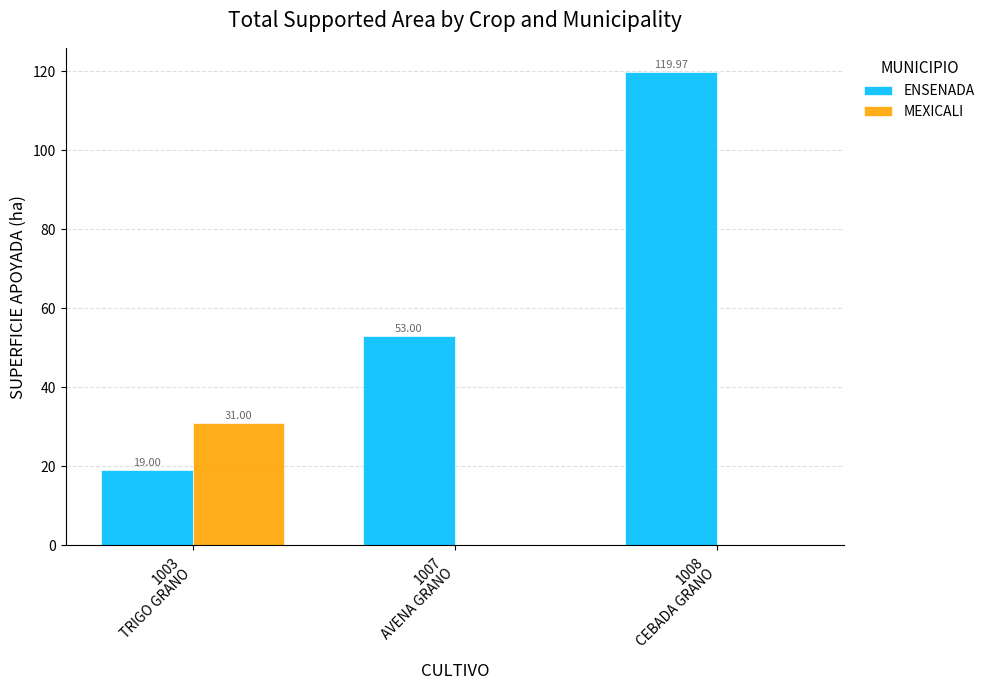

What is the sum of all ENSENADA values?

192.0